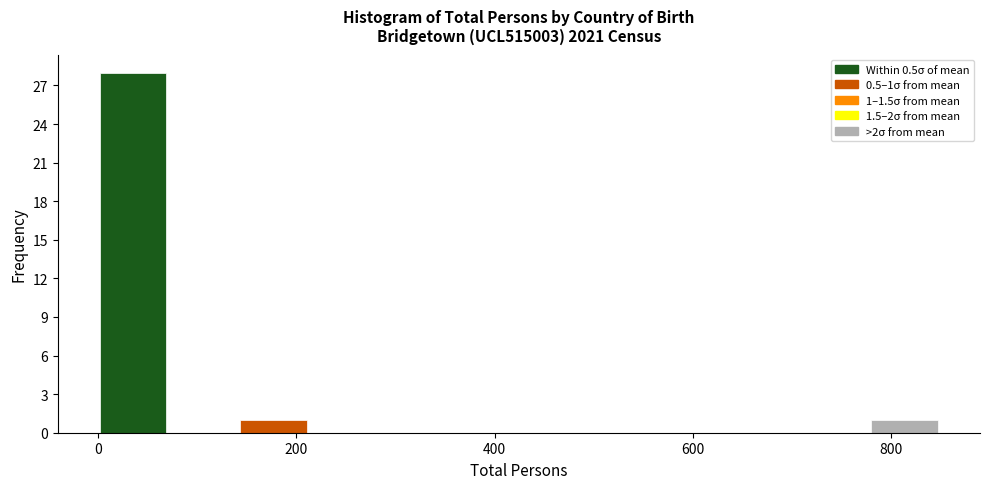

Read against the x-axis, roughly where is the centre of the tallest bar?

40